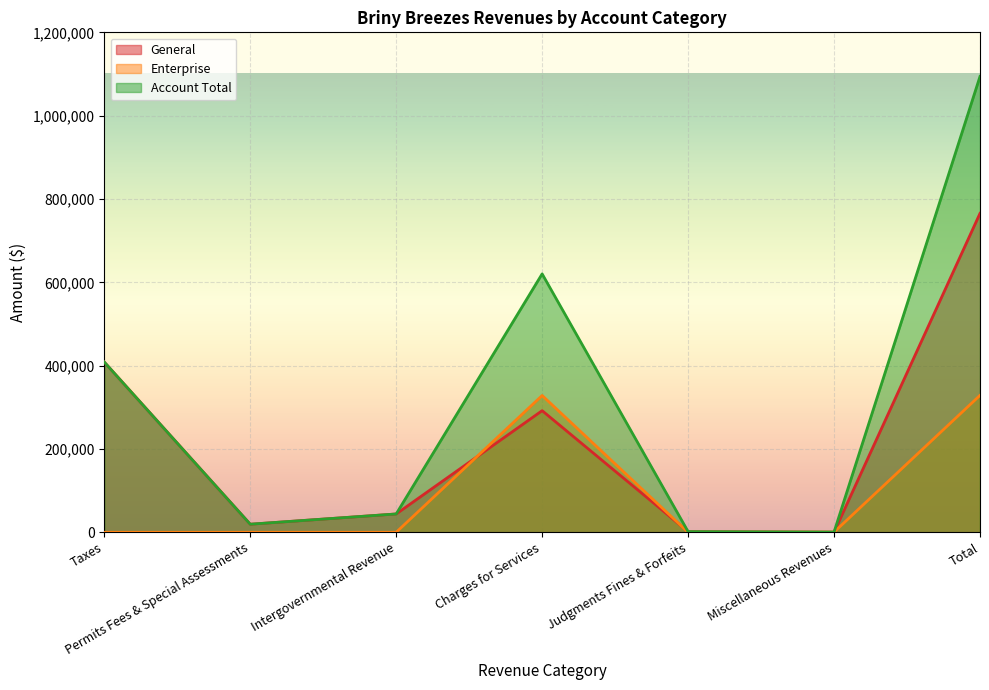

At Charges for Services, list the series in order from largest to smallest.

Account Total, Enterprise, General